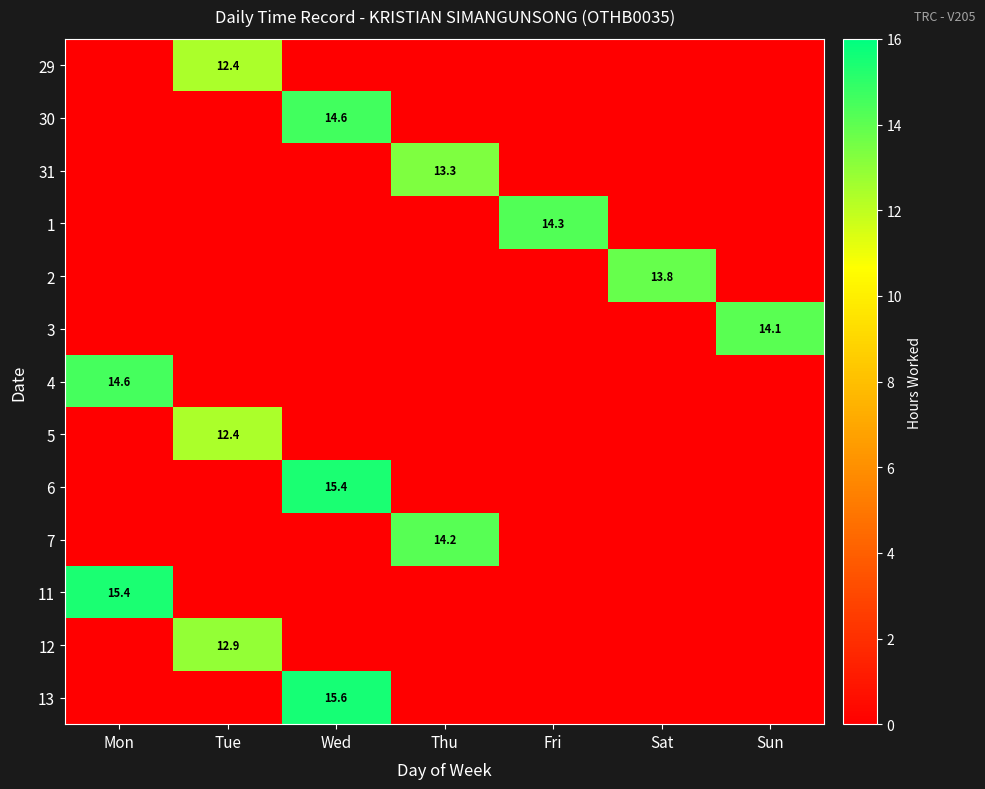

Between Mon and Sat, which is larger?

Mon